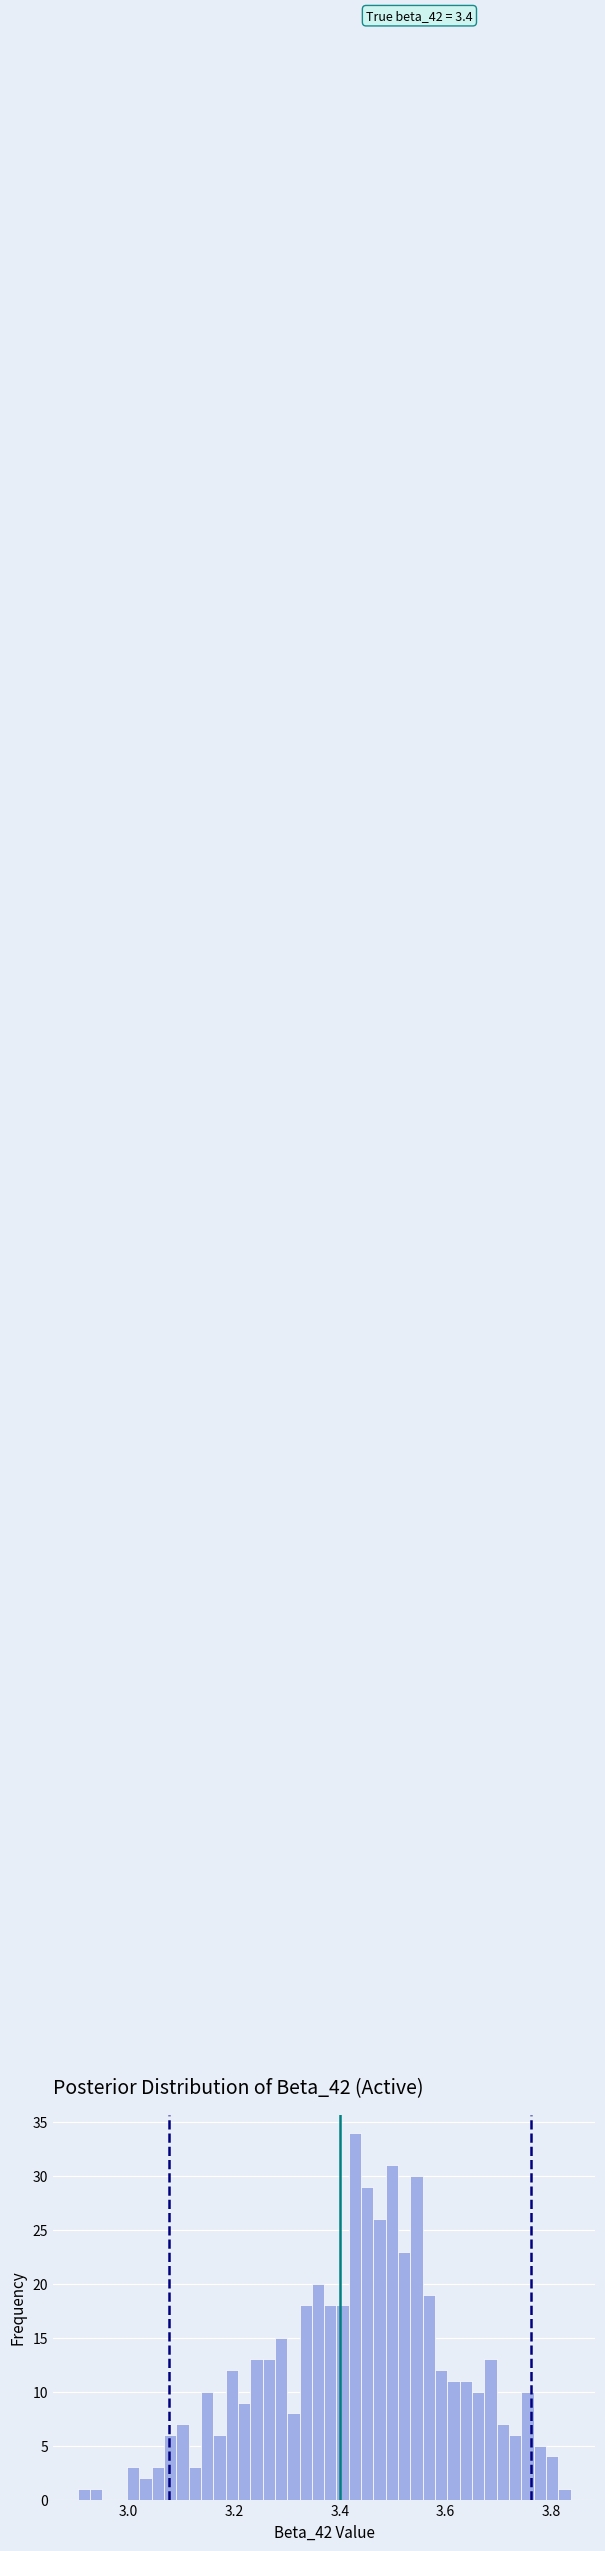

Around what value on the x-axis is the tallest bar? Give the approximate position of its centre, as read against the axis.

3.42